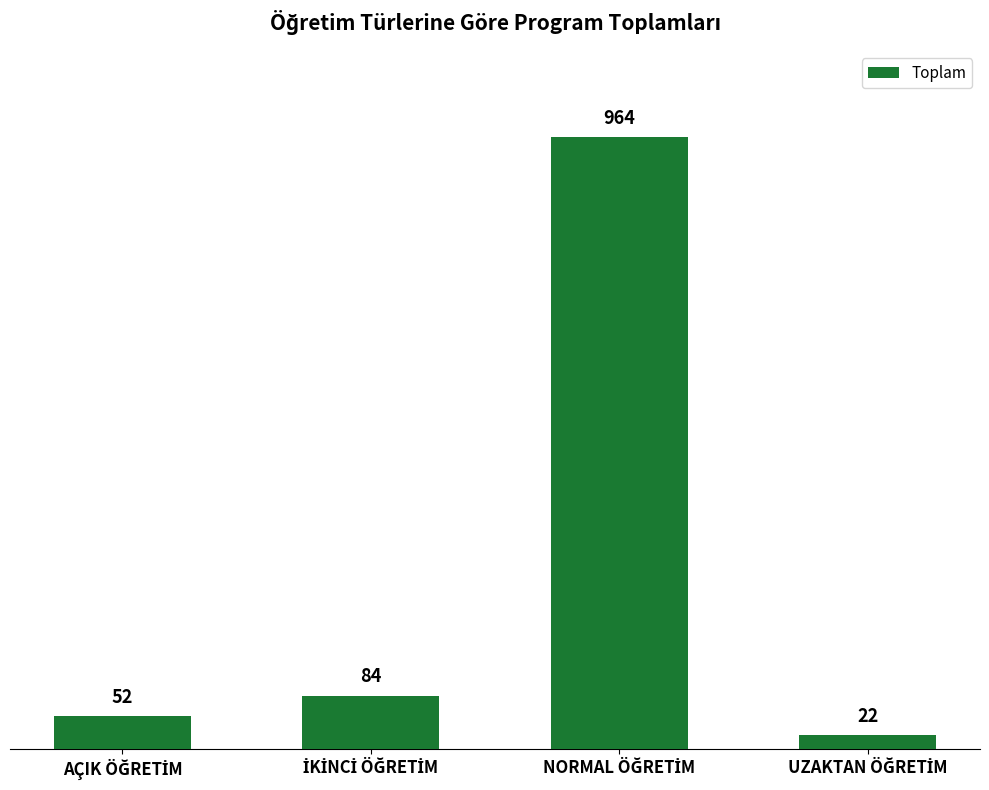

What is the sum of all values?

1122